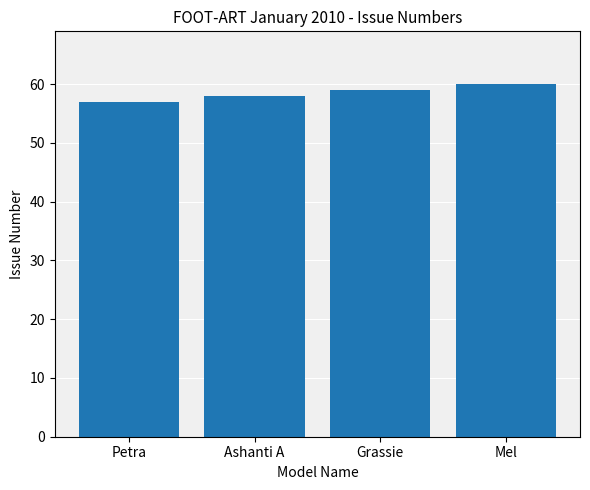

True or false: the data shows 59 at Grassie.

True